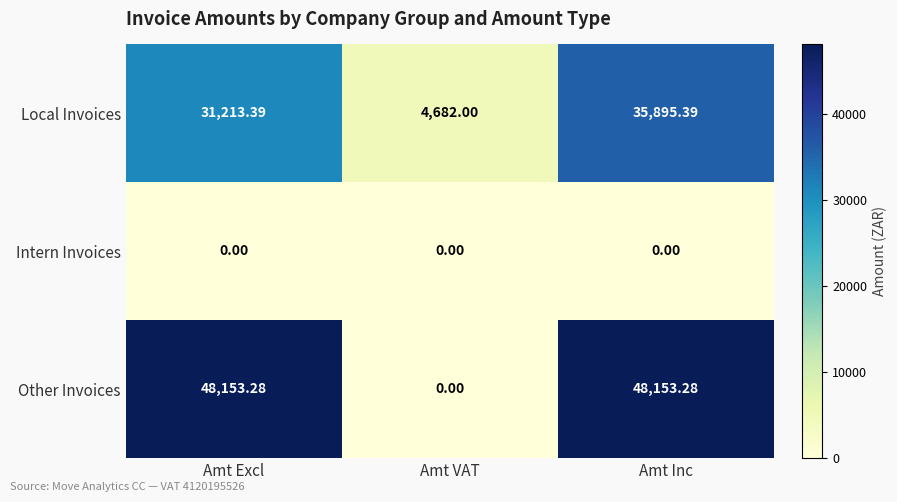

List the series in order of their overall mean, lowest first.

Intern Invoices, Local Invoices, Other Invoices